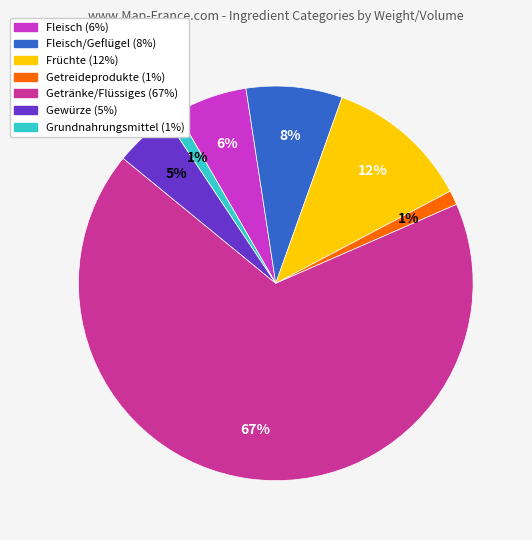

To the nearest percent, what is the average slice percentage?

14%